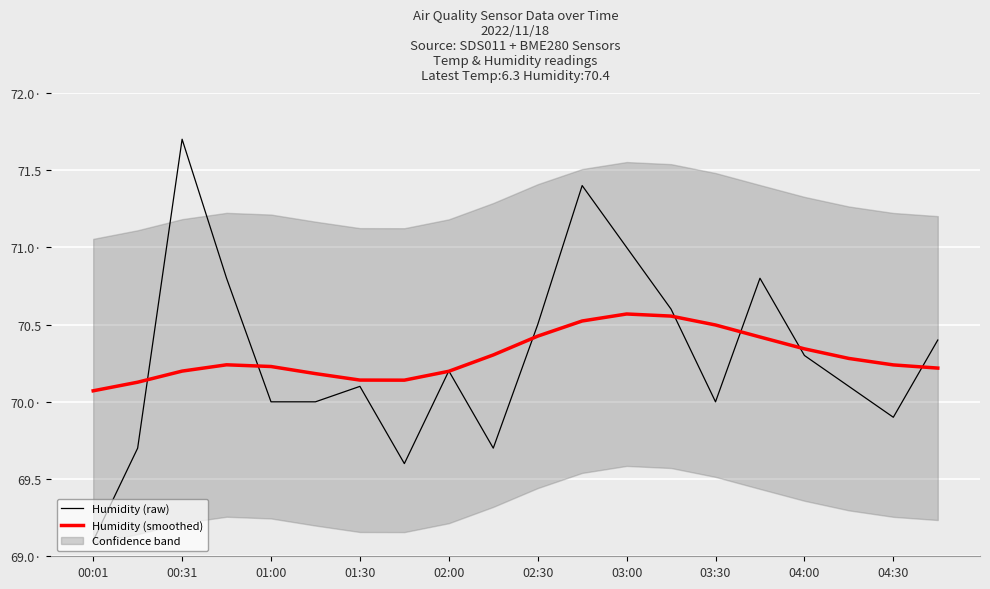

At how many categories does at least one series exceed 70?

20